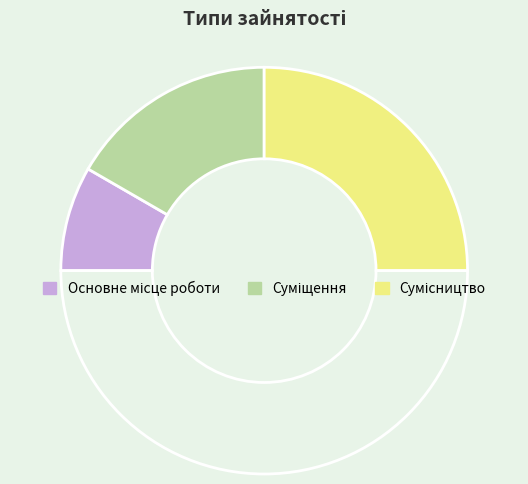

Rank the categories by value from highest to lowest.

Сумісництво, Суміщення, Основне місце роботи